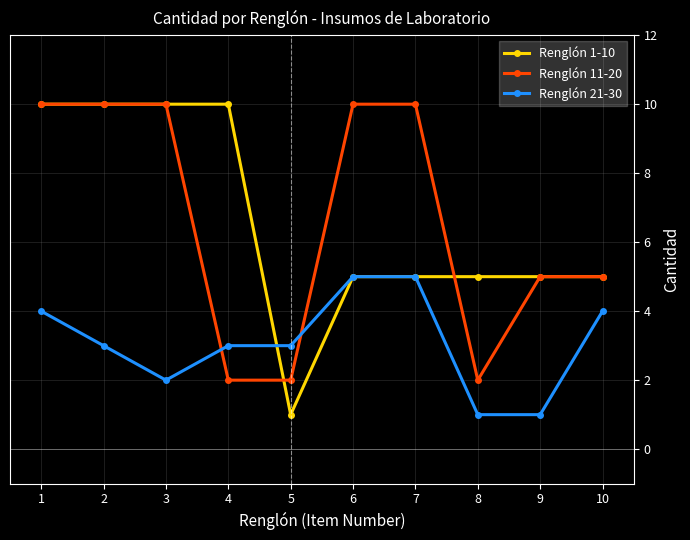

What is the highest value of the Renglón 11-20 series?

10